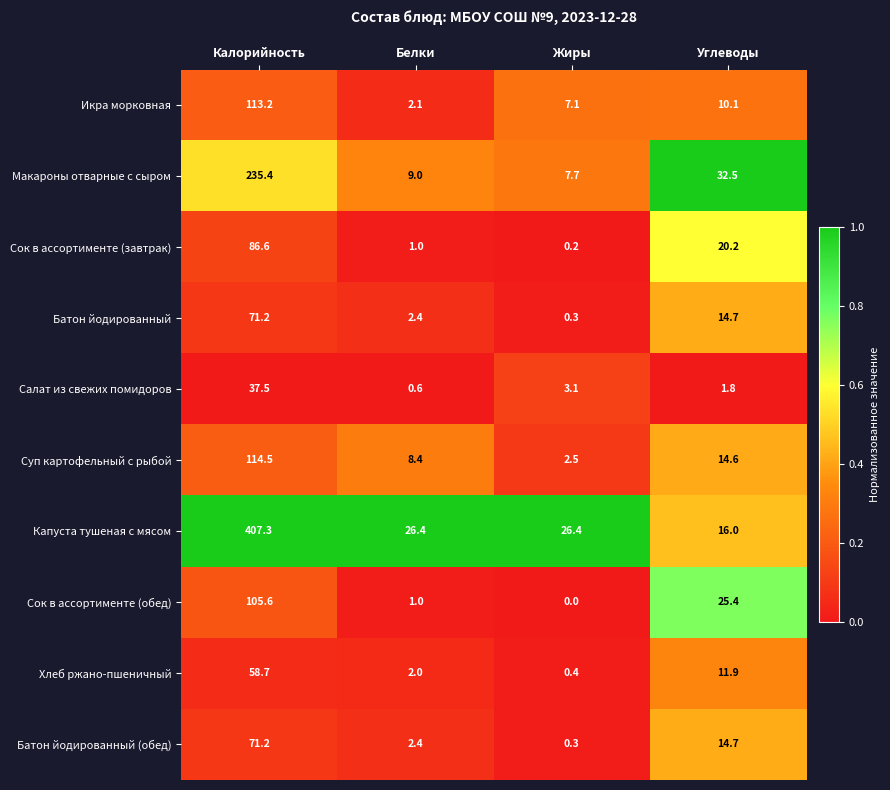

The value of Макароны отварные с сыром at Белки is 15.1. True or false?

False